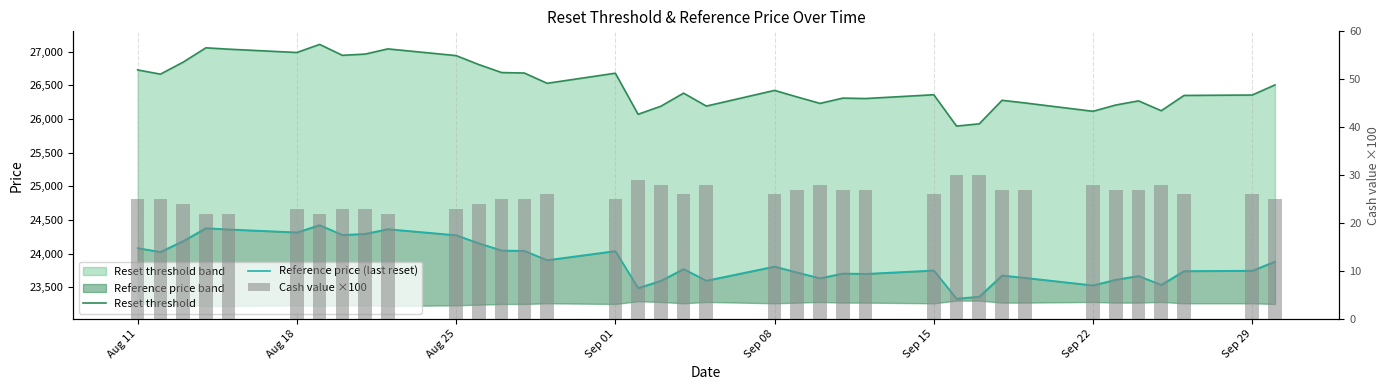

What is the maximum value shown in the chart?

27109.6